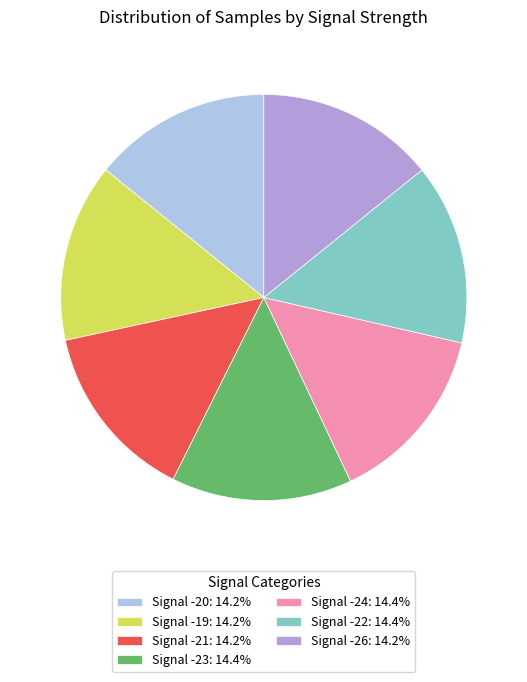

How many slices are in this pie chart?

7